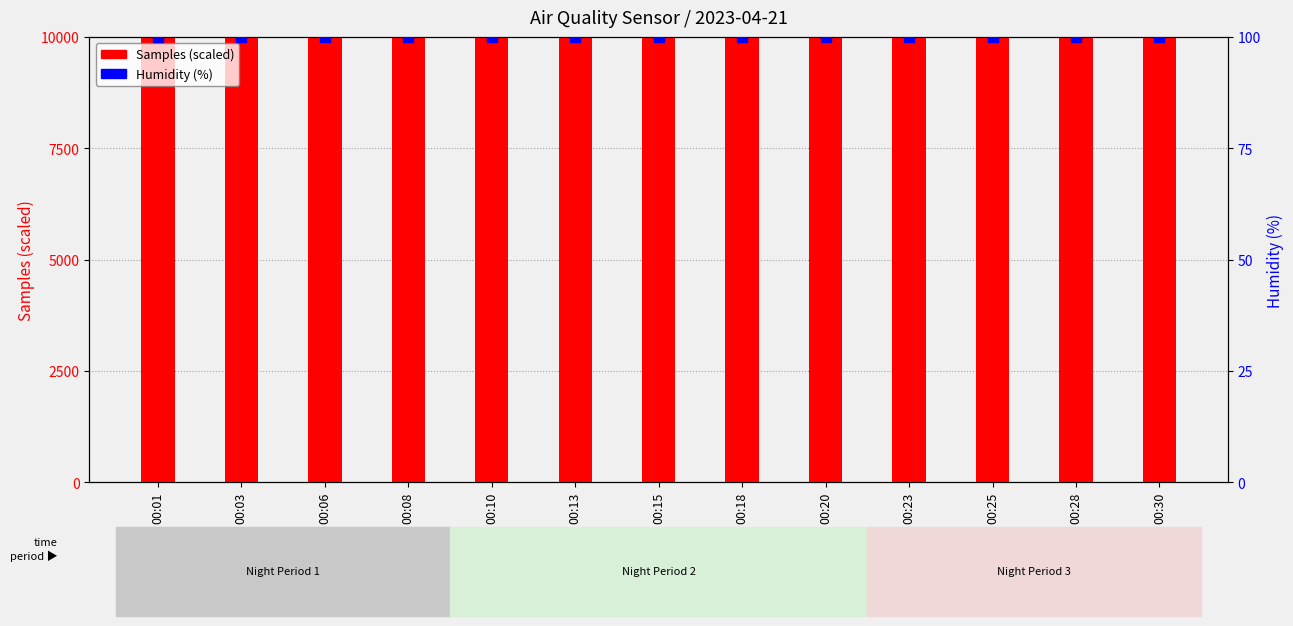

Which series has the widest spread of Y values?

Samples (scaled)